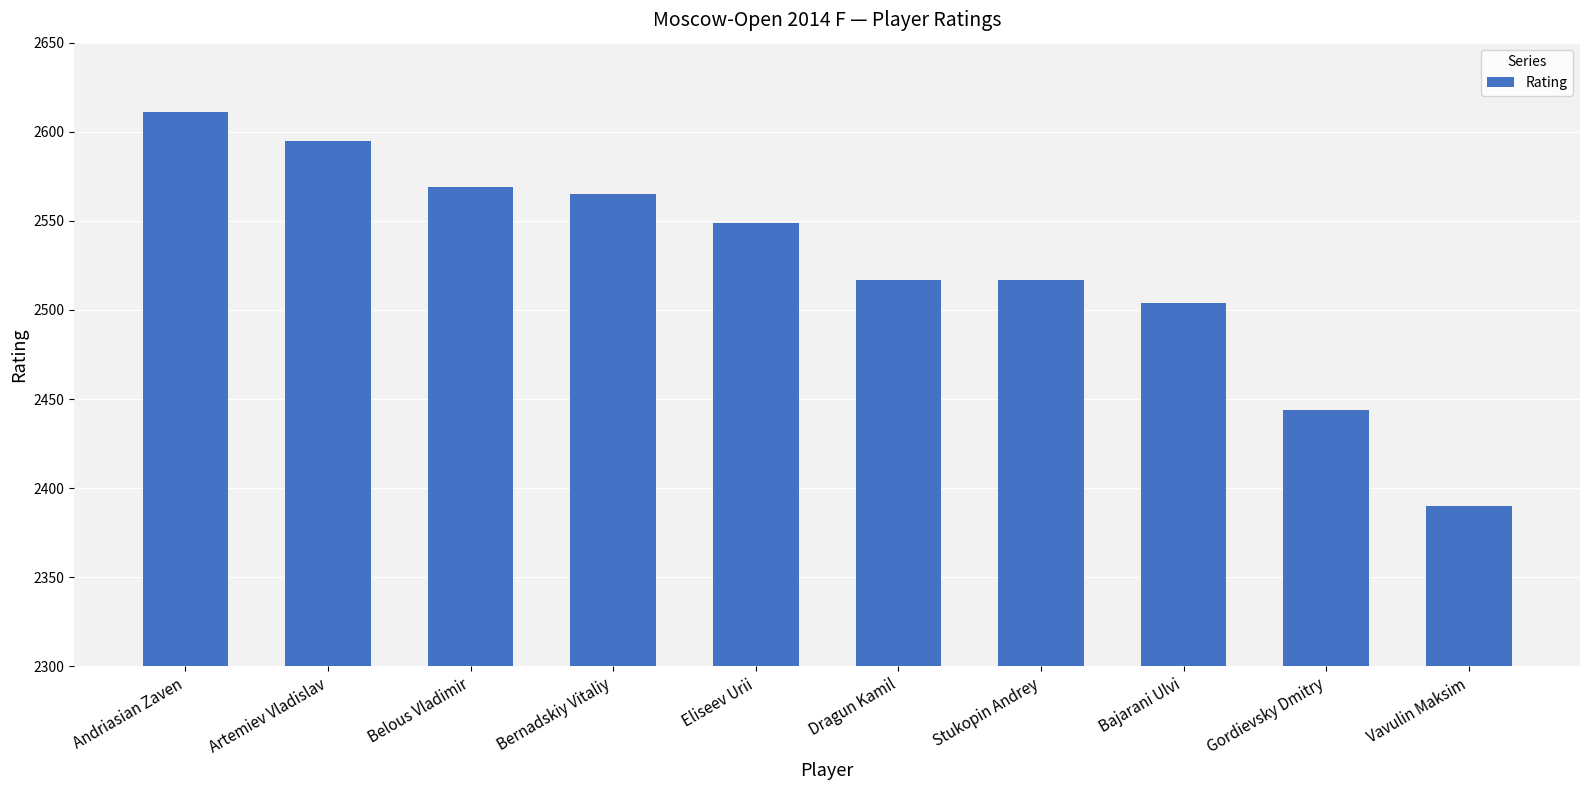

What is the sum of all values?

25261